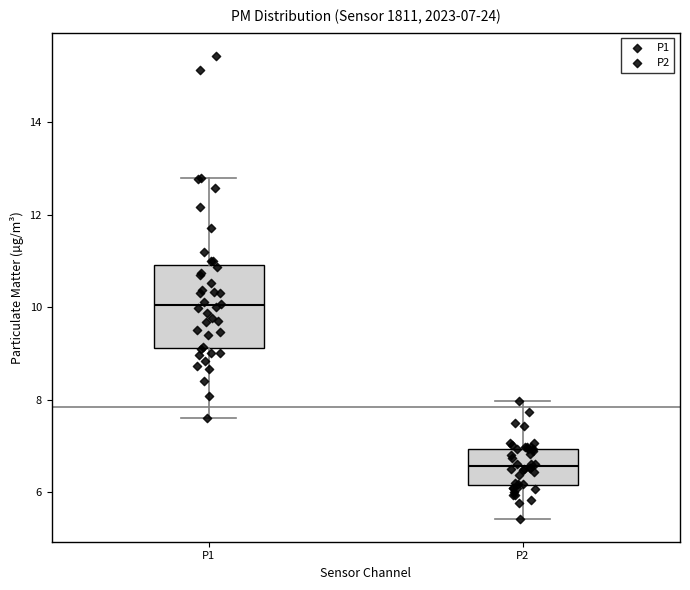

Which box has the lowest median line?

P2